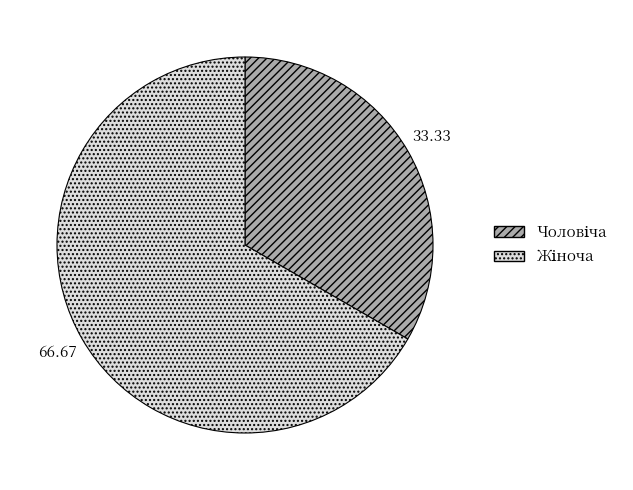

Is there any slice that represents more than half of the pie?

Yes